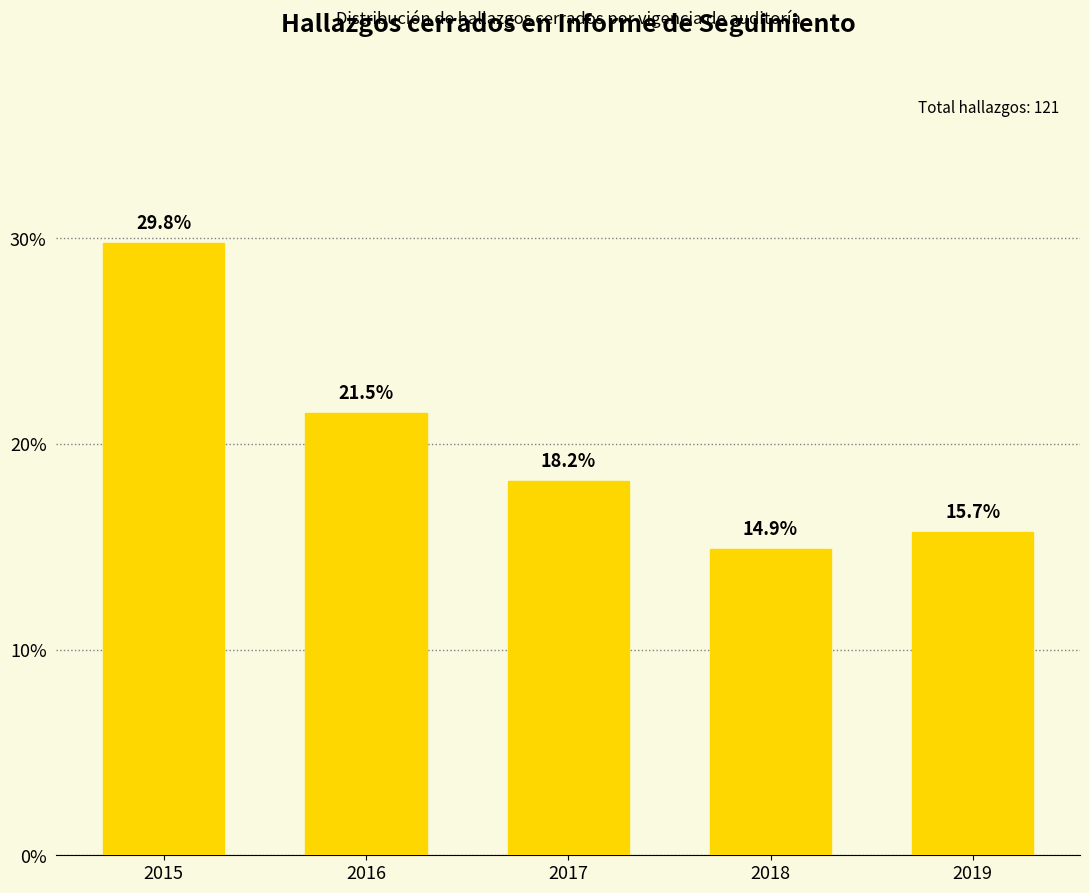

Which label corresponds to the largest value in the chart?

2015